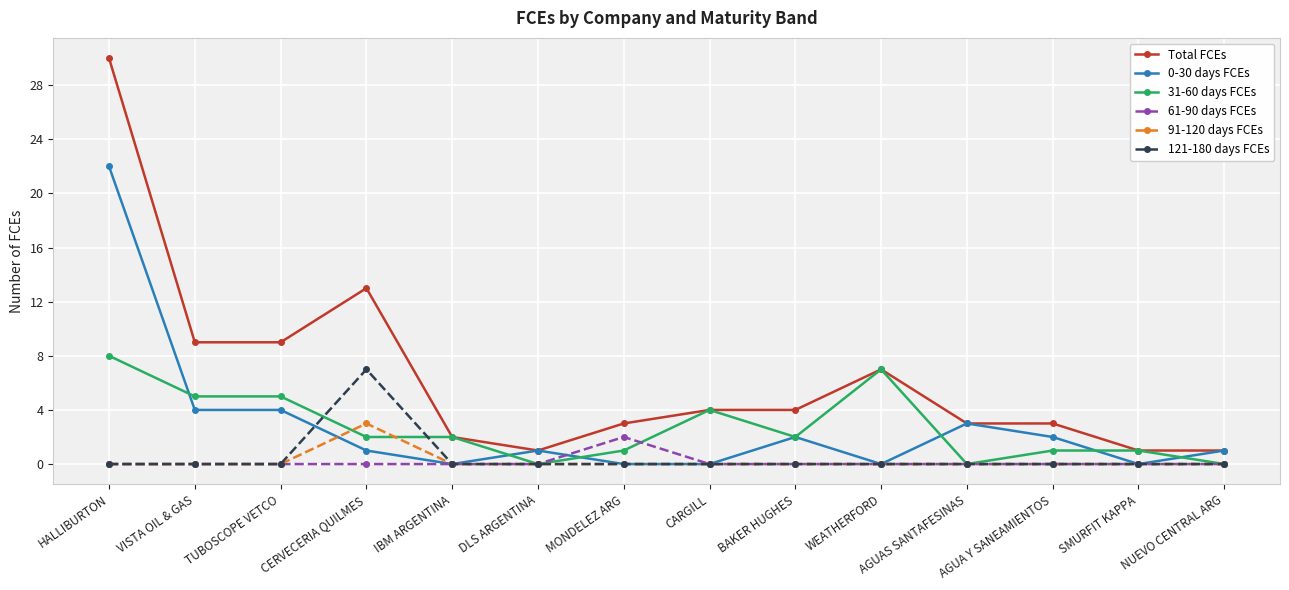

How many series are shown in this chart?

6